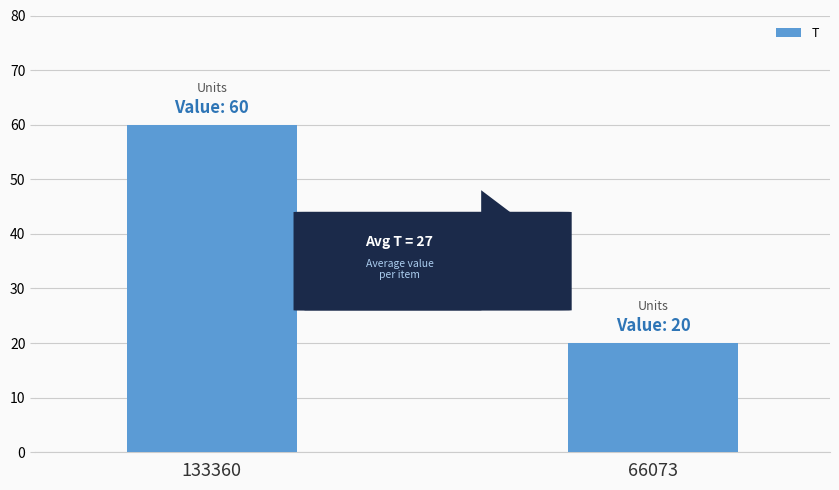

Approximately how many times larger is the value at 133360 compared to 66073?

3.0